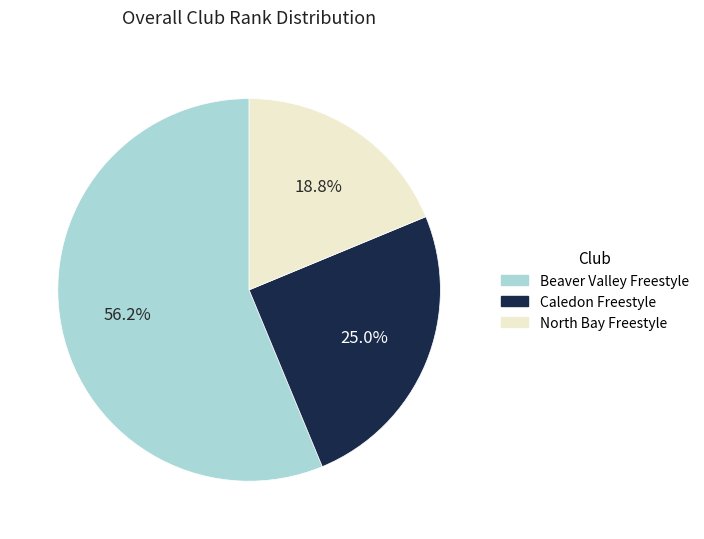

Does any single category account for the majority?

Yes